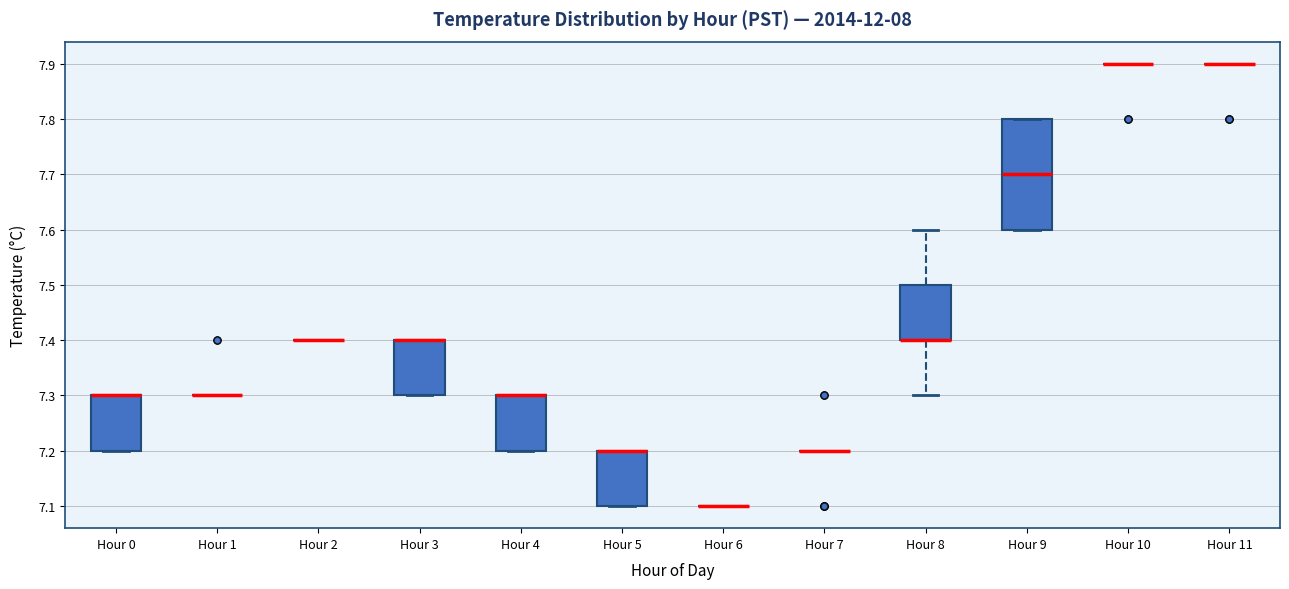

Reading left to right, read every box against the y-axis: the position of its median line, the range the box covers, and the ends of its whiskers. The values are not printed on the chart, so give them approximately, as read against the axis.

Hour 0: median 7.3 (drawn on the box's upper edge), box 7.2 to 7.3, whiskers 7.2 to 7.3
Hour 1: box collapsed to a line at 7.3, whiskers 7.3 to 7.3
Hour 2: box collapsed to a line at 7.4, whiskers 7.4 to 7.4
Hour 3: median 7.4 (drawn on the box's upper edge), box 7.3 to 7.4, whiskers 7.3 to 7.4
Hour 4: median 7.3 (drawn on the box's upper edge), box 7.2 to 7.3, whiskers 7.2 to 7.3
Hour 5: median 7.2 (drawn on the box's upper edge), box 7.1 to 7.2, whiskers 7.1 to 7.2
Hour 6: box collapsed to a line at 7.1, whiskers 7.1 to 7.1
Hour 7: box collapsed to a line at 7.2, whiskers 7.2 to 7.2
Hour 8: median 7.4 (drawn on the box's lower edge), box 7.4 to 7.5, whiskers 7.3 to 7.6
Hour 9: median 7.7, box 7.6 to 7.8, whiskers 7.6 to 7.8
Hour 10: box collapsed to a line at 7.9, whiskers 7.9 to 7.9
Hour 11: box collapsed to a line at 7.9, whiskers 7.9 to 7.9